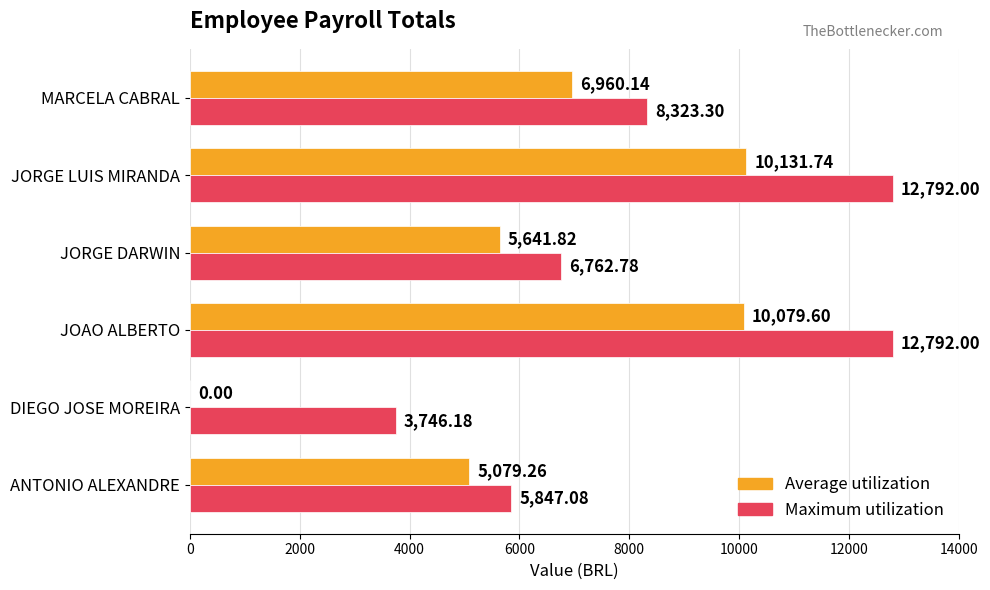

Where is Maximum utilization nearest to the value 8269?

MARCELA CABRAL